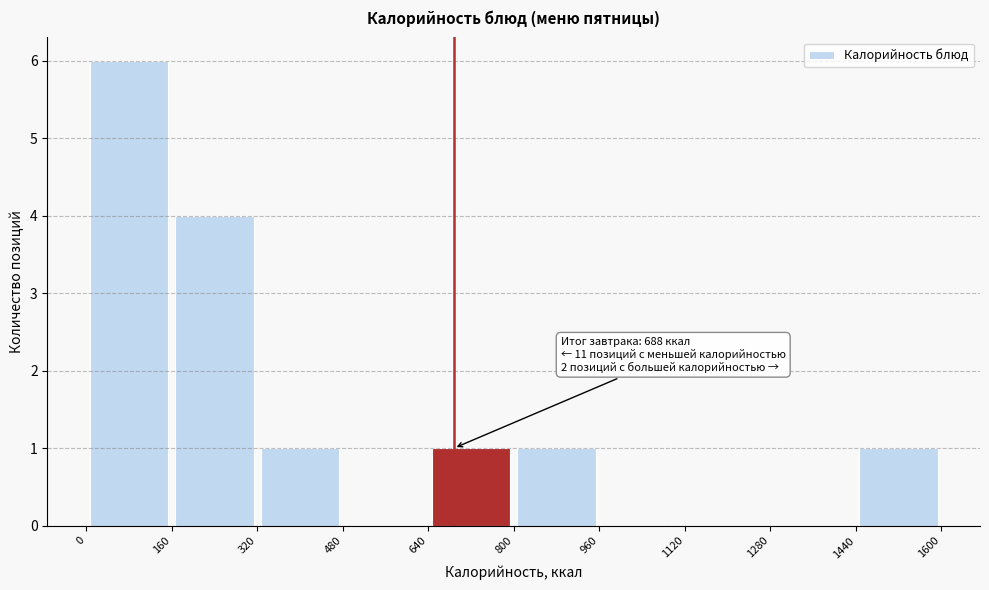

Over which range of the x-axis is the bar tallest?

0 to 160